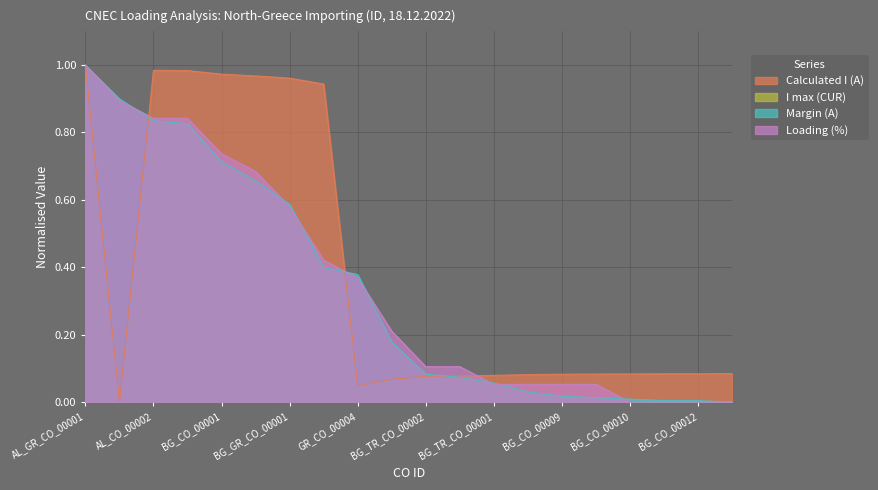

How many lines are shown in the chart?

4